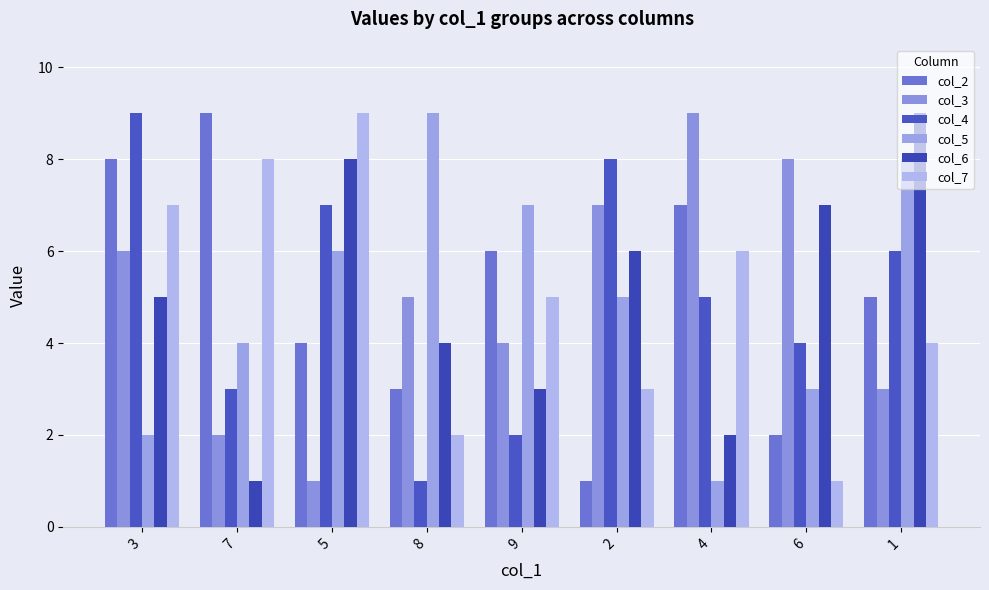

The value of col_6 at 7 is 2. True or false?

False